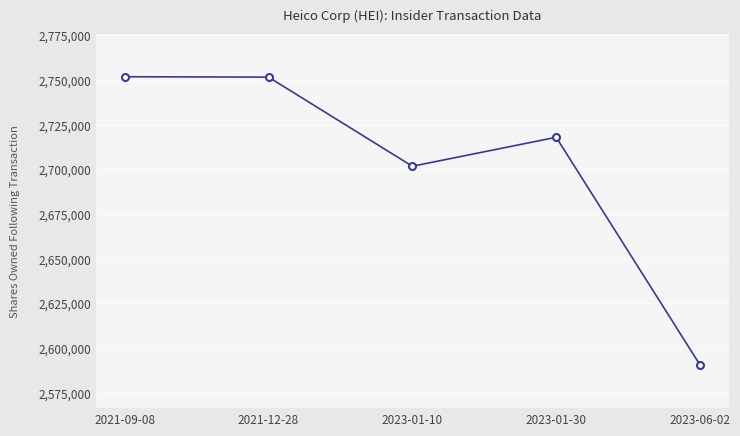

What is the value of the 3rd point from the left?

2701695